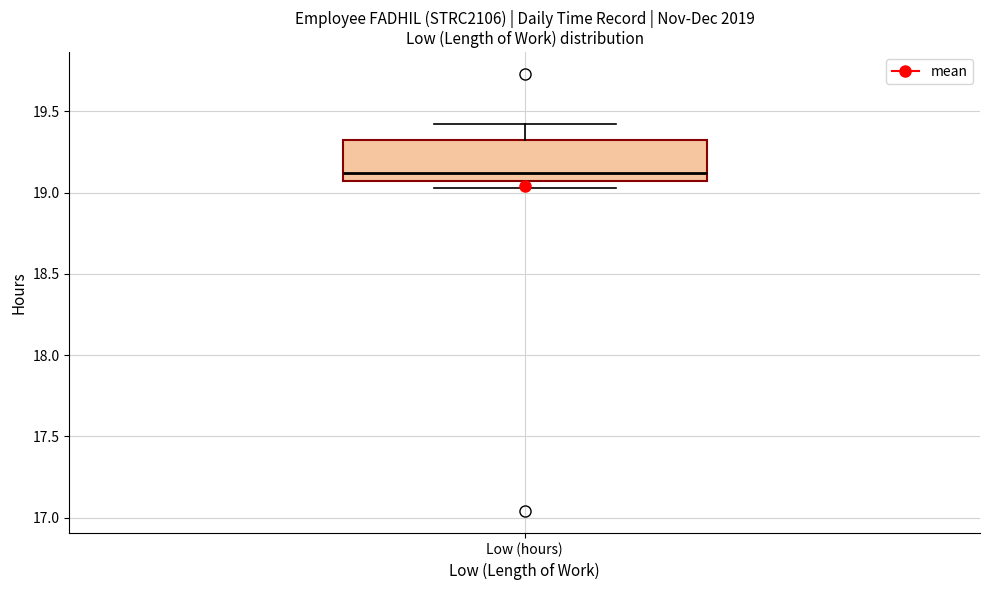

Transcribe this box plot: give where the median line is, the range the box spans, and where the two whiskers end, as read against the y-axis. The values are not printed on the chart, so give them approximately, as read against the axis.

median 19.10, box 19.05 to 19.35, whiskers 19.05 (just below the box's lower edge) to 19.40